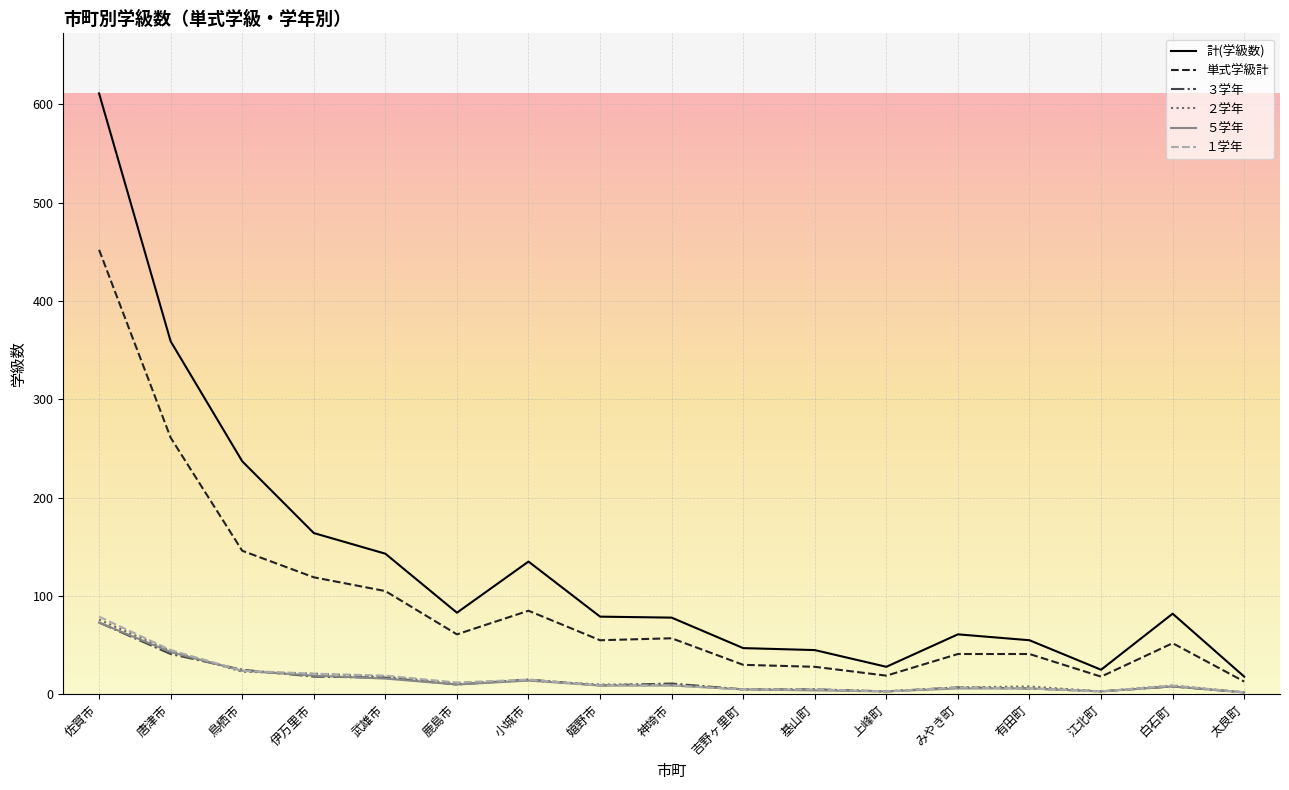

What is the average value of the ５学年 series?

15